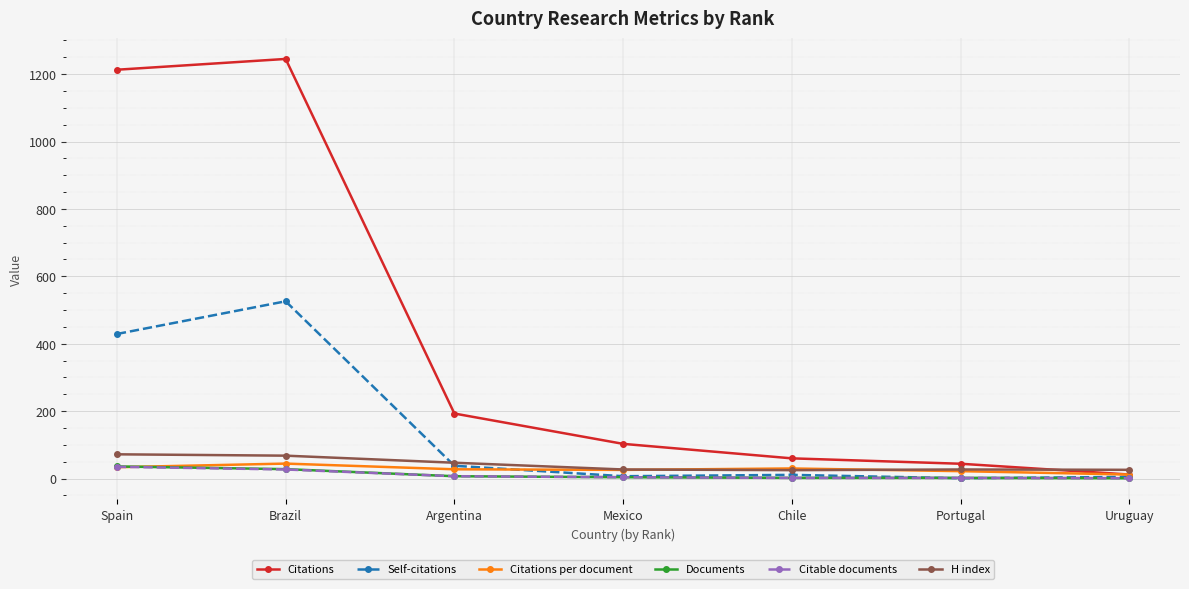

Is the value of H index at Portugal greater than the value of Citations at Chile?

No